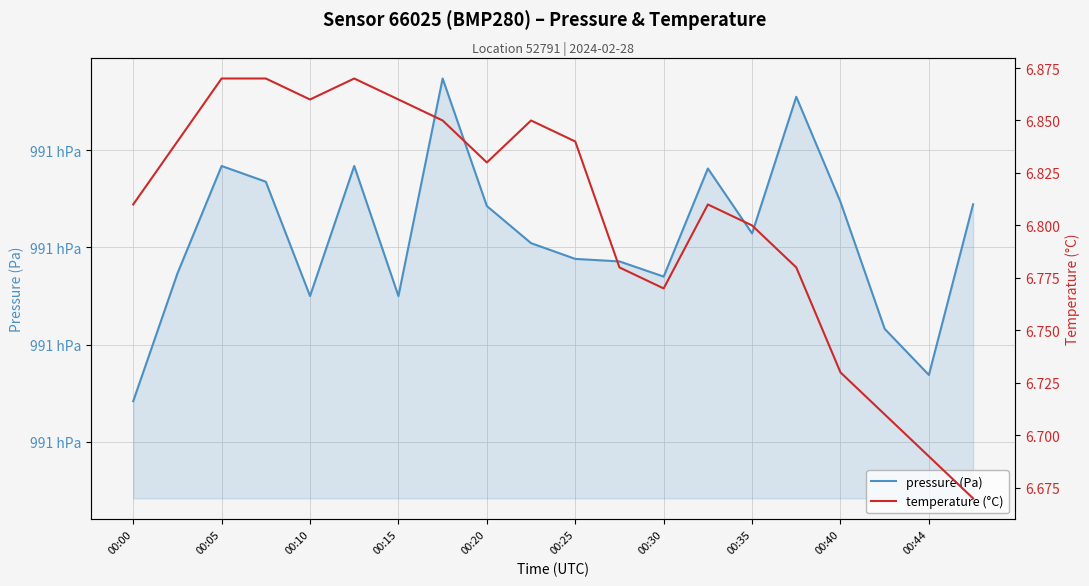

Between 00:20 and 00:30, which series saw the biggest shift?

pressure (Pa)